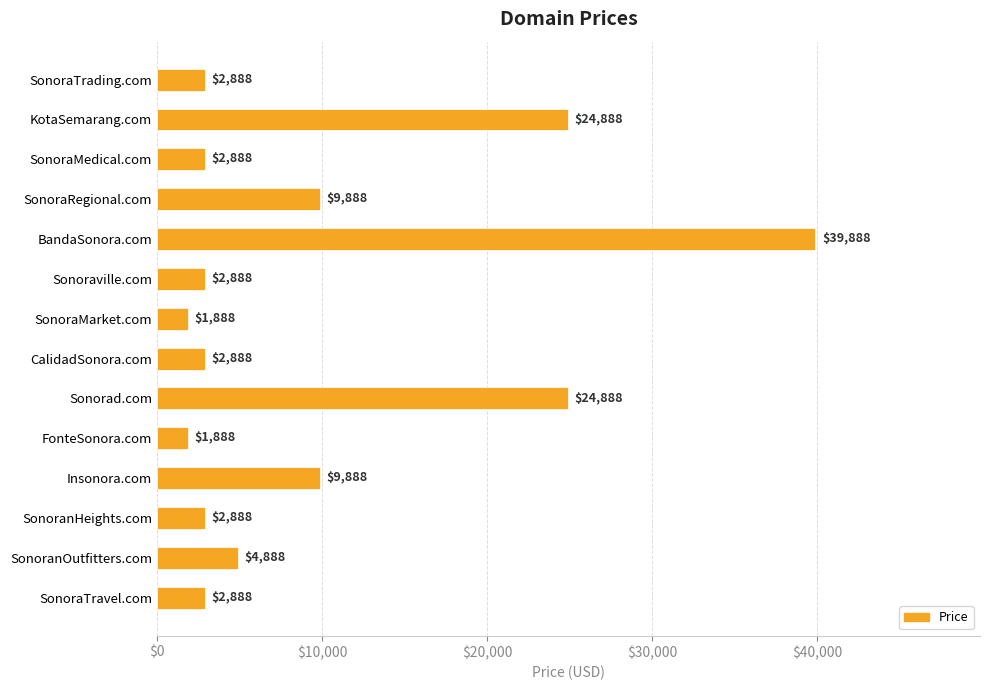

What is the average value?

9674